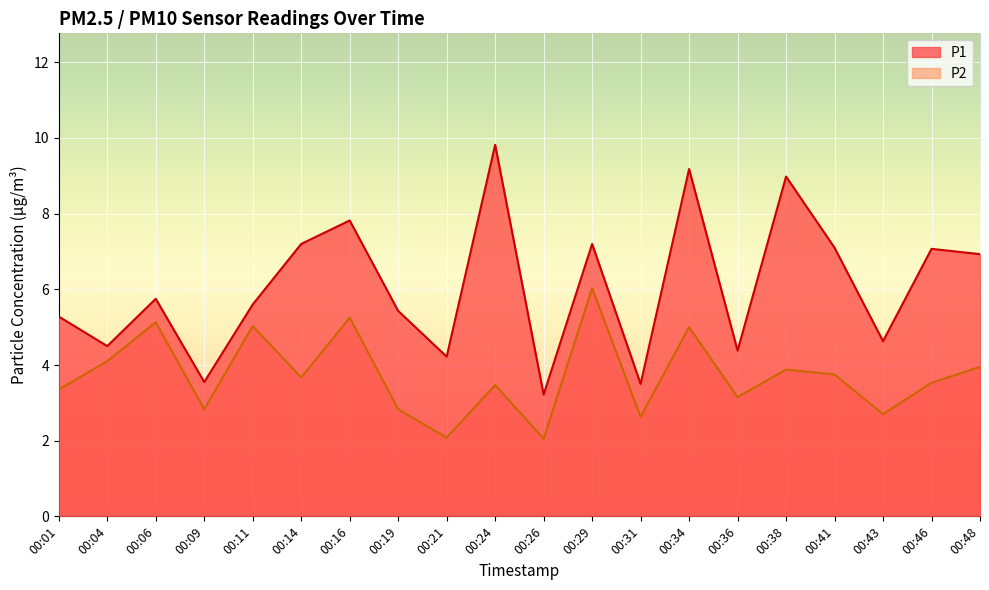

Reading left to right, what are all the values shown in this chart?

P1: 00:01=5.3	00:04=4.5	00:06=5.8	00:09=3.5	00:11=5.6	00:14=7.2	00:16=7.8	00:19=5.4	00:21=4.2	00:24=9.8	00:26=3.2	00:29=7.2	00:31=3.5	00:34=9.2	00:36=4.4	00:38=9.0	00:41=7.1	00:43=4.6	00:46=7.1	00:48=6.9
P2: 00:01=3.4	00:04=4.1	00:06=5.1	00:09=2.8	00:11=5.0	00:14=3.7	00:16=5.2	00:19=2.8	00:21=2.1	00:24=3.5	00:26=2.0	00:29=6.0	00:31=2.6	00:34=5.0	00:36=3.1	00:38=3.9	00:41=3.8	00:43=2.7	00:46=3.5	00:48=4.0